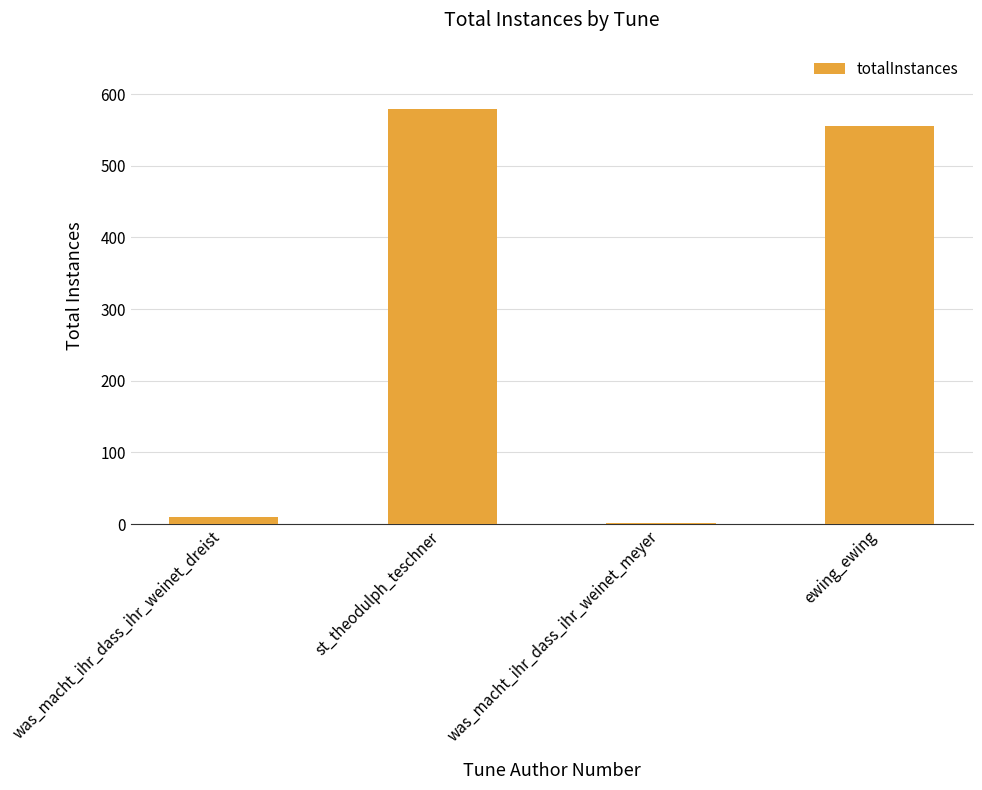

Which label corresponds to the largest value in the chart?

st_theodulph_teschner